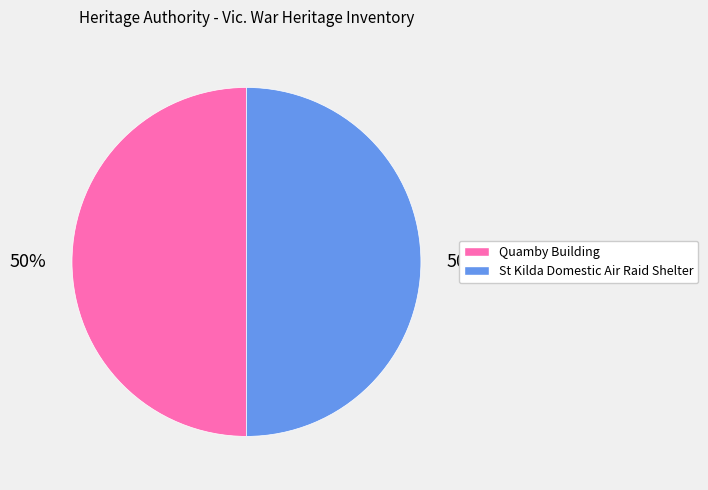

What percentage is the St Kilda Domestic Air Raid Shelter slice, to the nearest percent?

50%